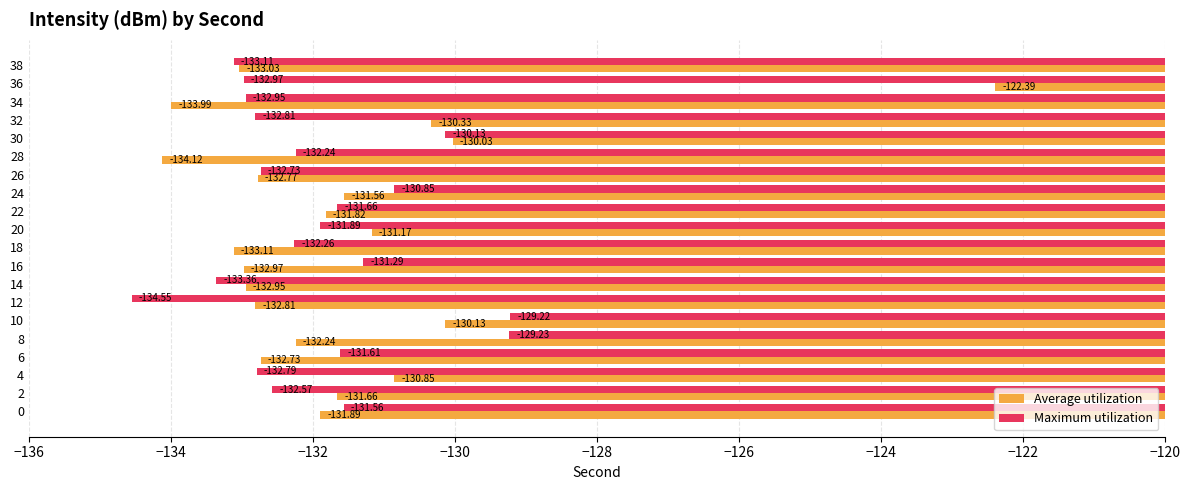

What is the difference between the maximum and minimum values in the Average utilization series?

11.7